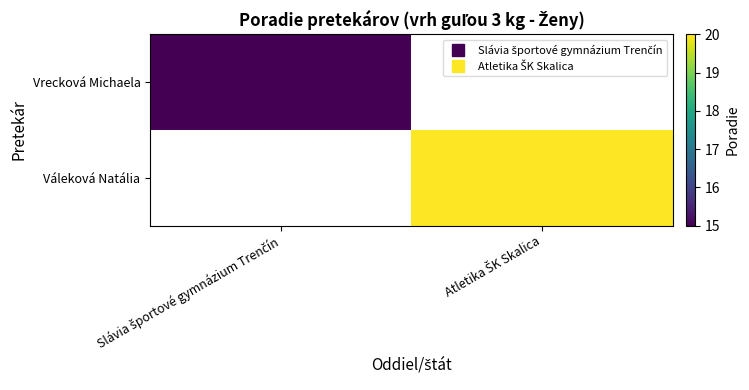

At which label does Vrecková Michaela reach its minimum?

Slávia športové gymnázium Trenčín